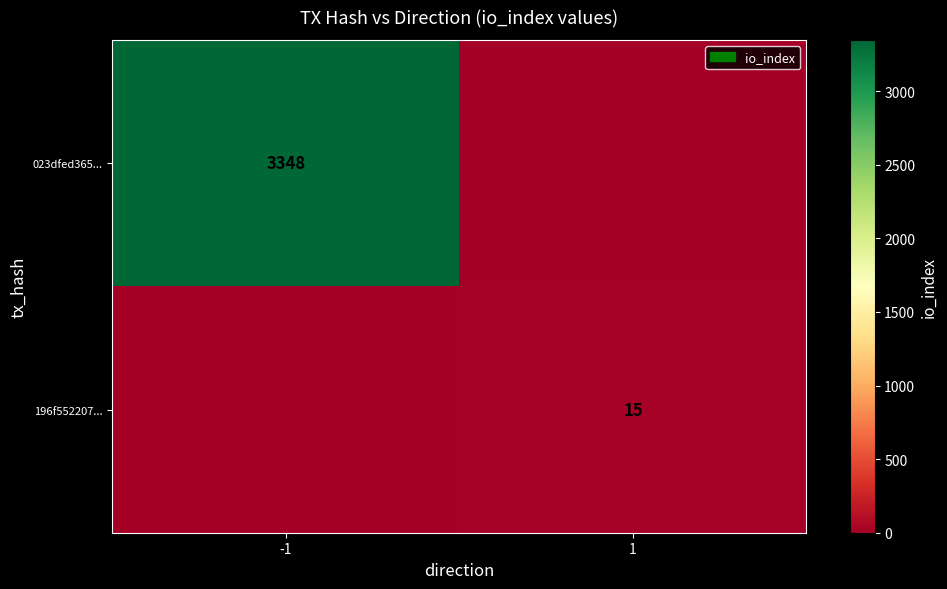

How many series are shown in this chart?

2